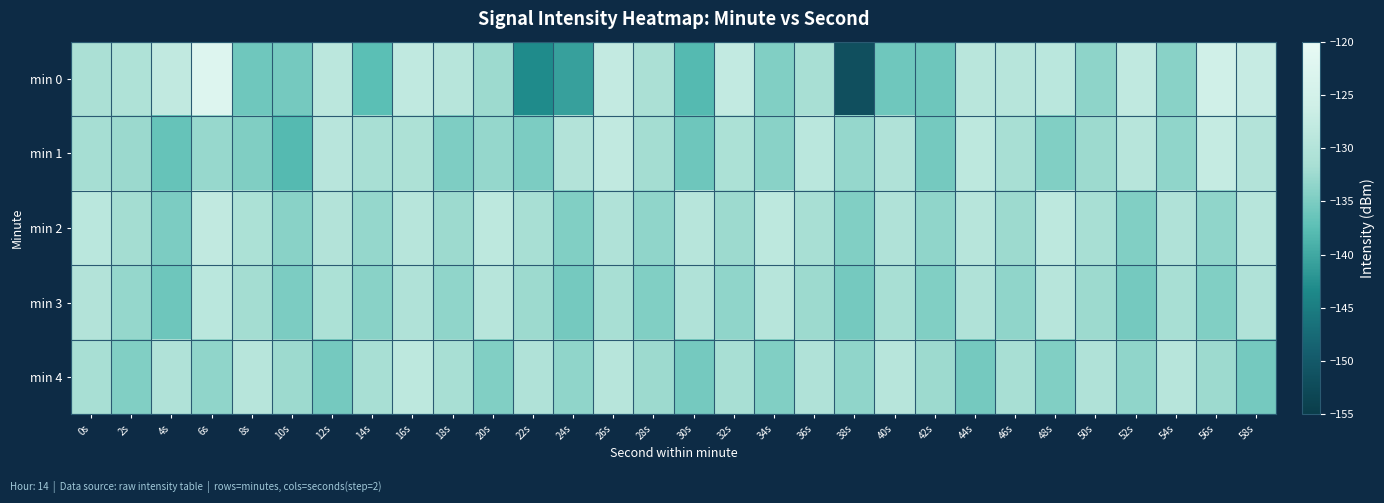

Which series has the widest spread of values?

min 0